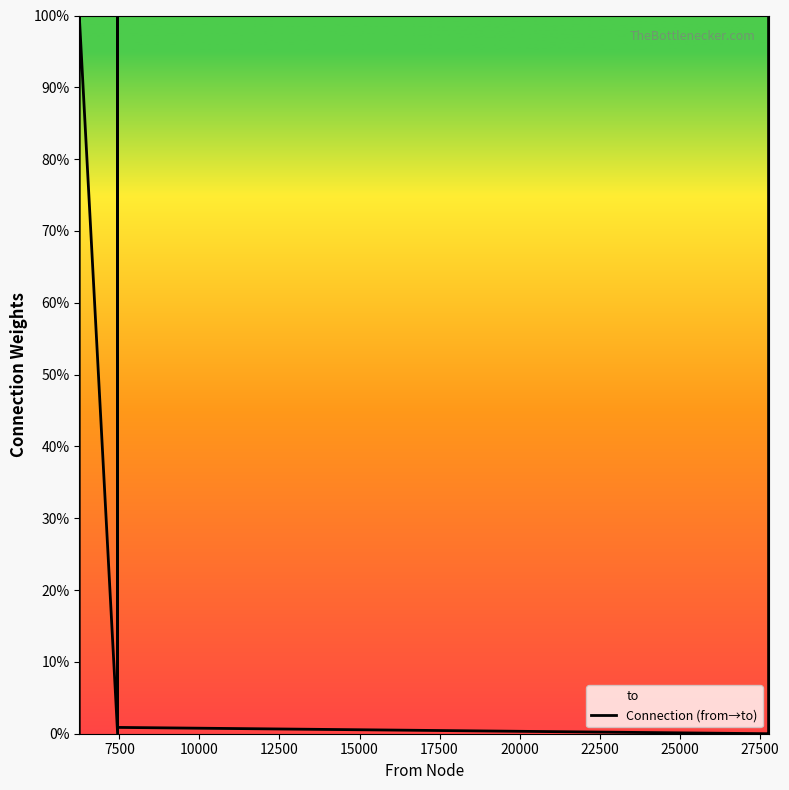

Does the chart have visible grid lines?

No